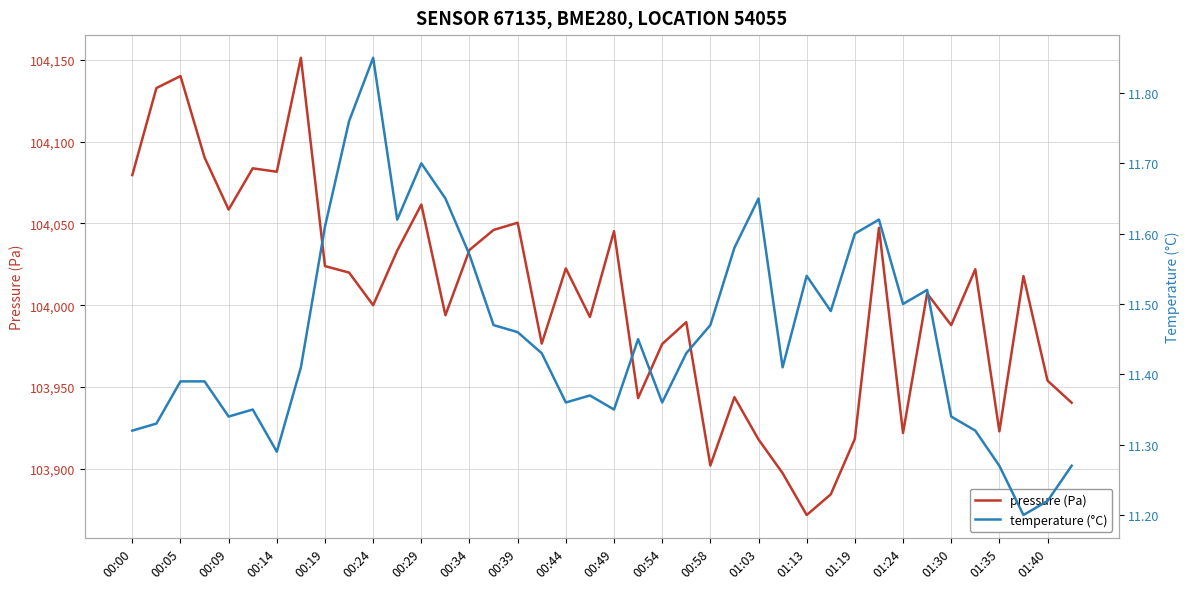

What is the lowest value of the pressure (Pa) series?

103871.8